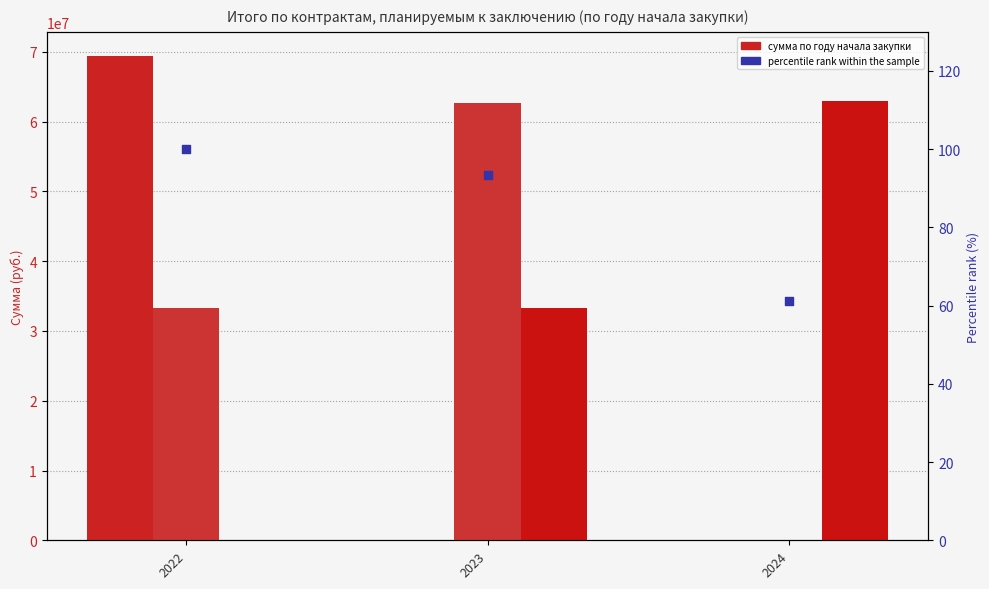

What is the total value across all series at 2023?

95966503.5